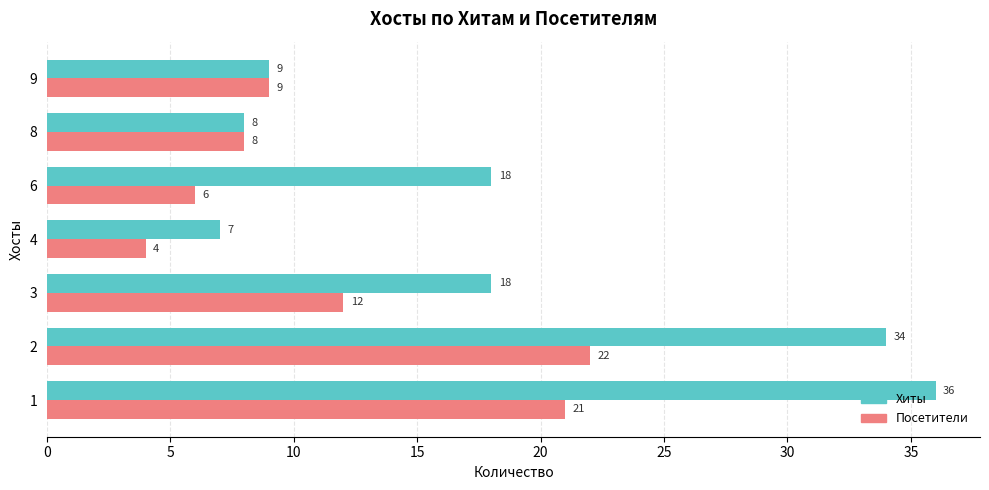

List the series in order of their overall mean, highest first.

Хиты, Посетители